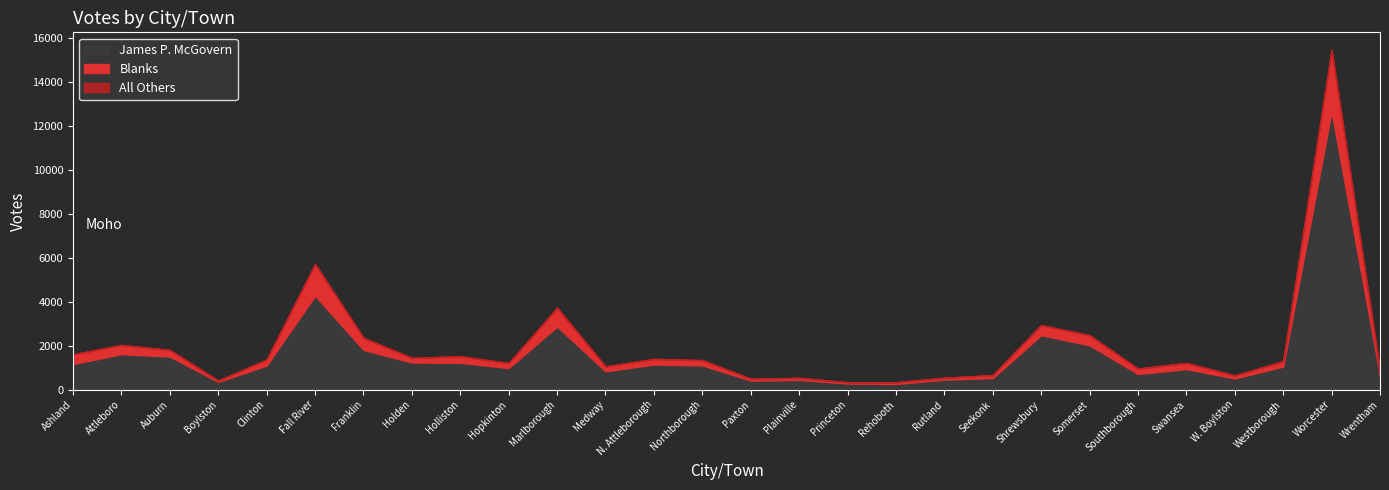

What is the total value across all series at N. Attleborough?

1397